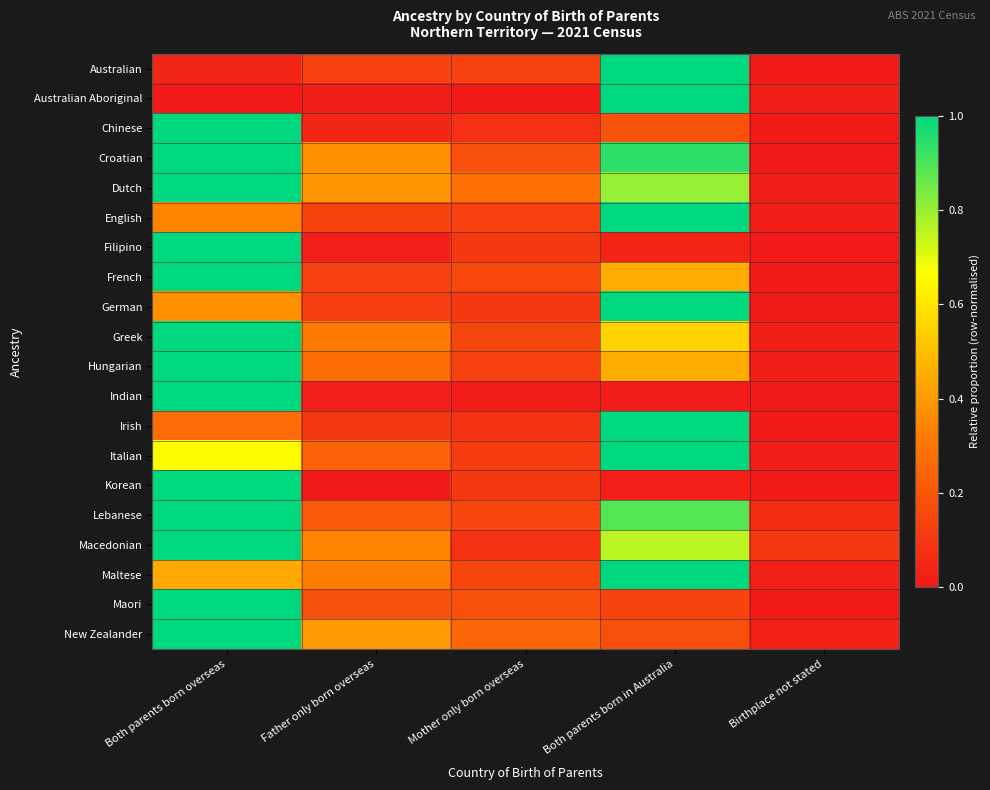

At Birthplace not stated, list the series in order from smallest to largest.

Croatian, Indian, Filipino, French, Irish, Chinese, German, Maori, Australian, Korean, Hungarian, Italian, English, Greek, Dutch, Australian Aboriginal, New Zealander, Maltese, Lebanese, Macedonian